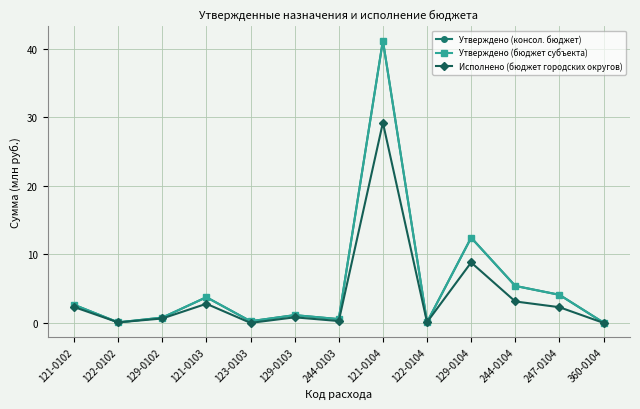

What position from the right is 129-0104?

4